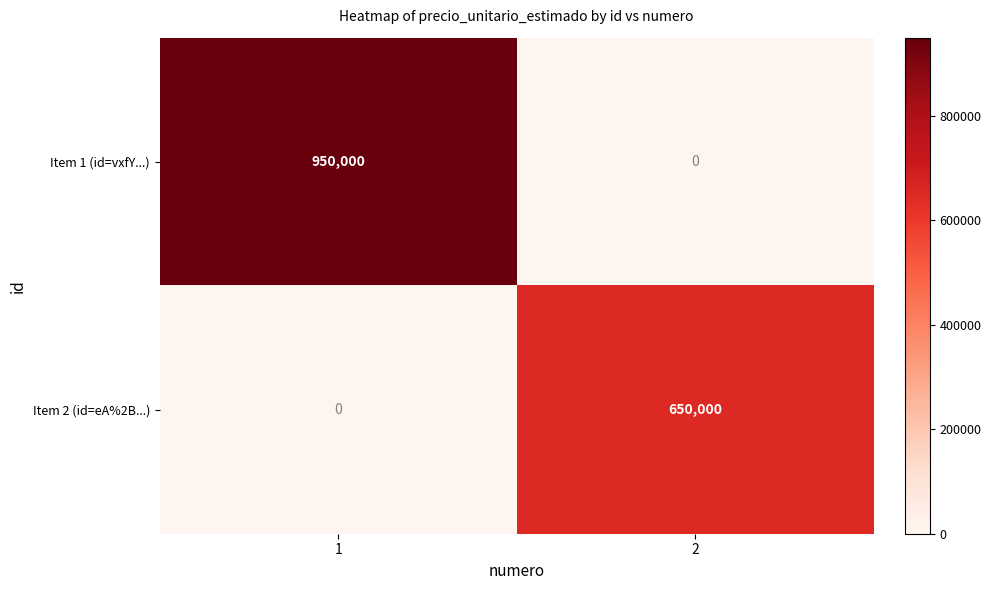

Rank the series by their average value, from highest to lowest.

Item 1 (id=vxfY...), Item 2 (id=eA%2B...)